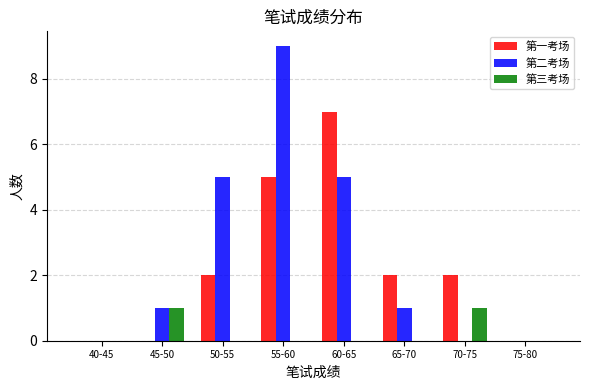

Is it true that 第一考场 equals 2 at 70-75?

True